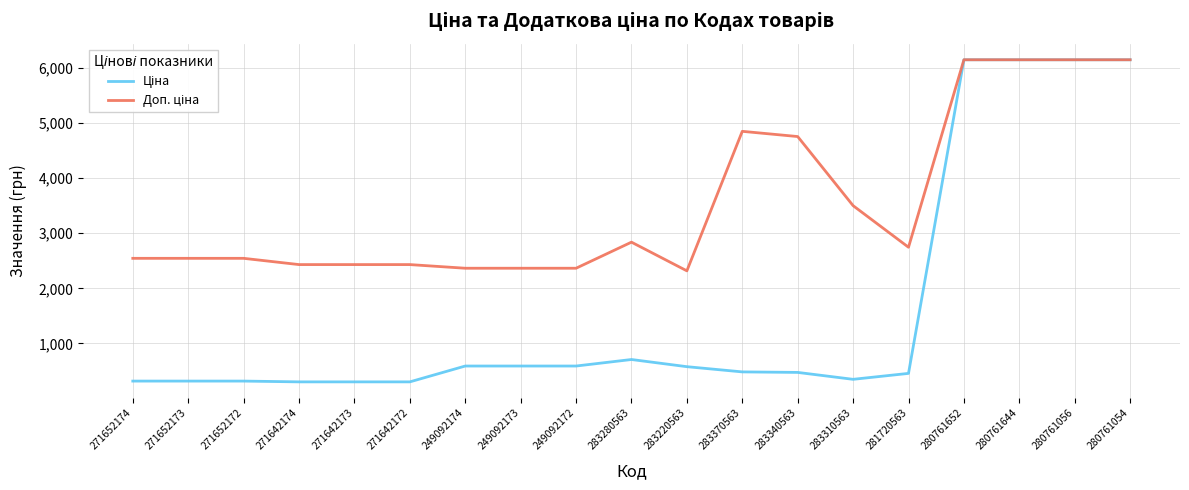

What is the total value across all series at 283370563?

5330.5